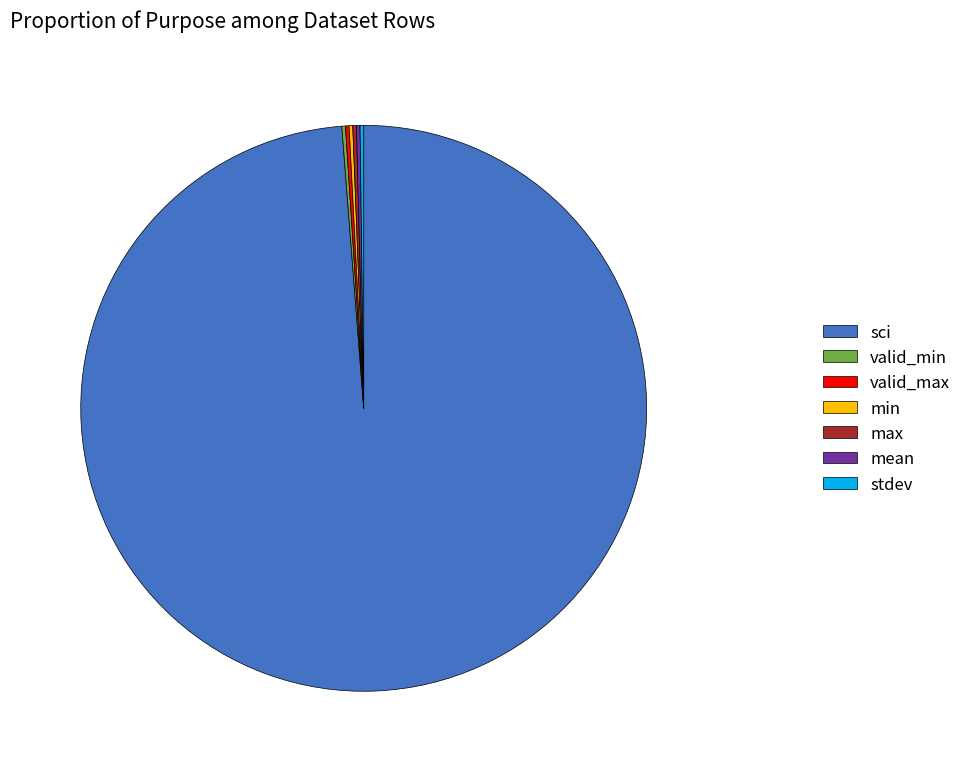

Which category has the biggest portion of the pie?

sci